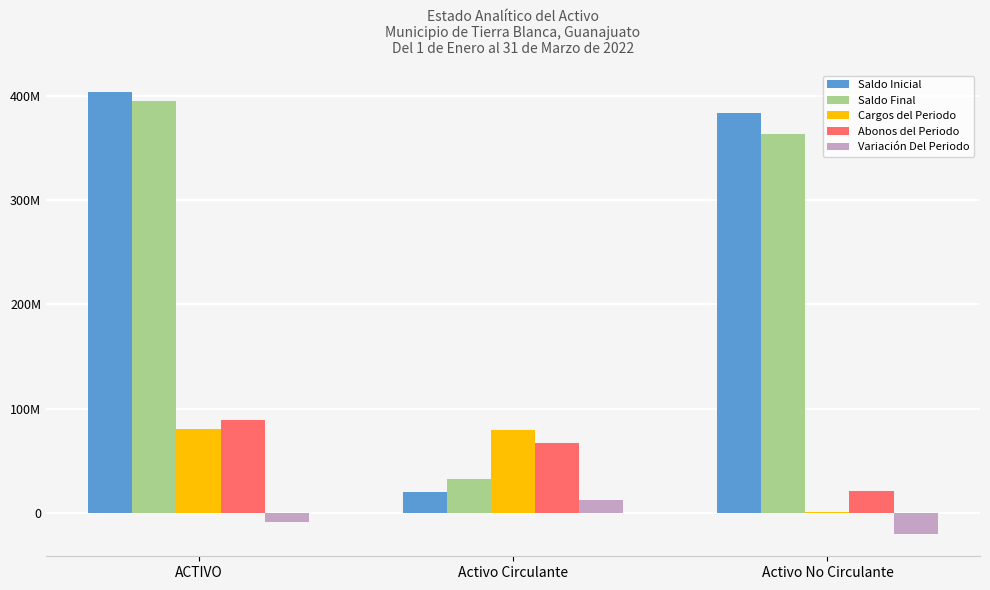

What is the difference between the maximum and second lowest values in the Cargos del Periodo series?

1116137.5